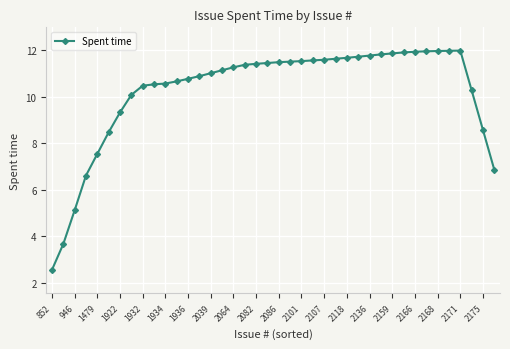

What is the greatest value displayed?

12.0